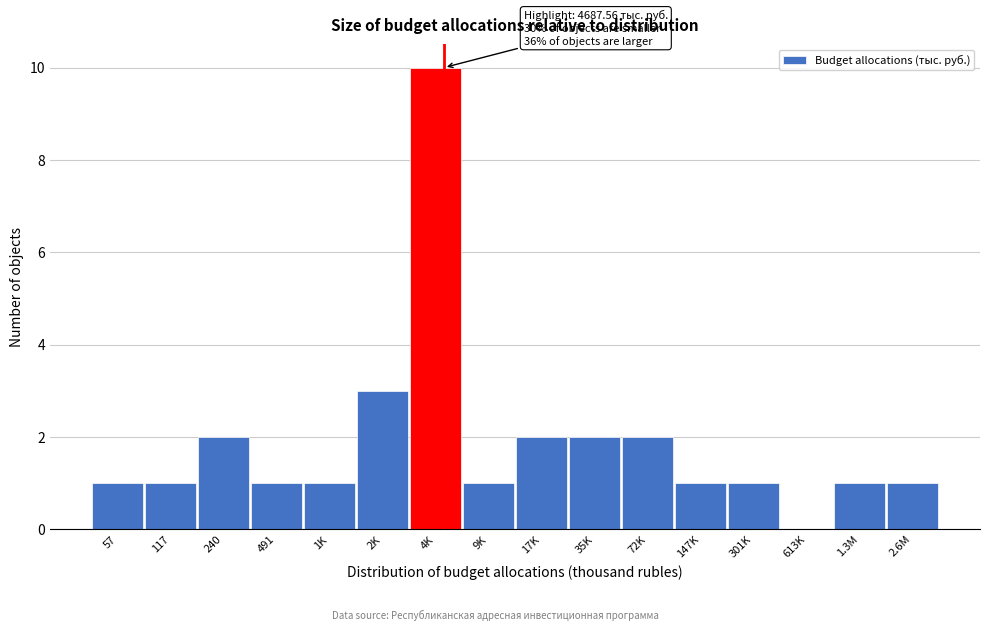

Reading left to right, list all the values displayed in this chart.

57=1	117=1	240=2	491=1	1K=1	2K=3	4K=10	9K=1	17K=2	35K=2	72K=2	147K=1	301K=1	613K=0	1.3M=1	2.6M=1